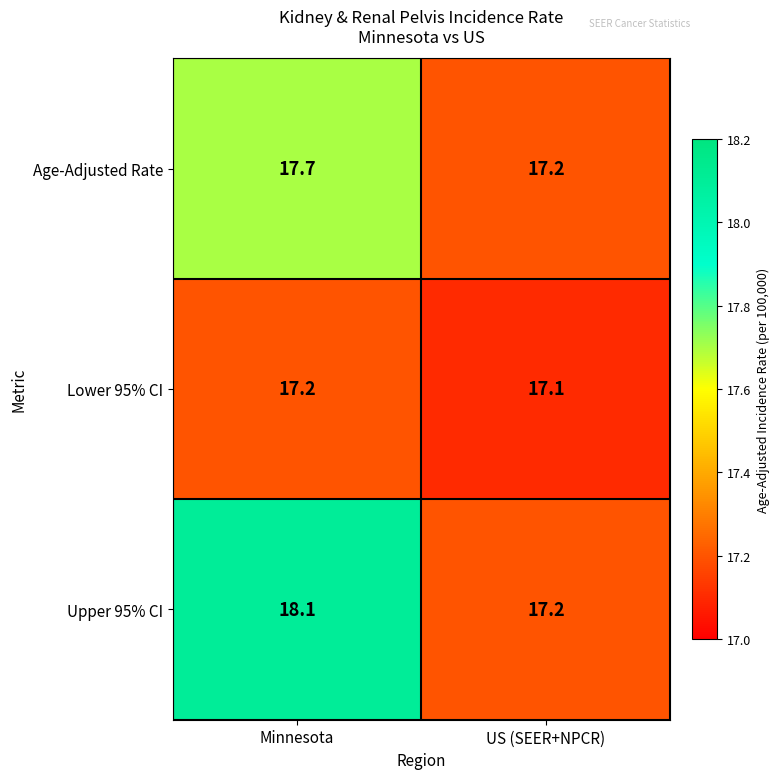

At which category does the chart reach its peak across all series?

Minnesota